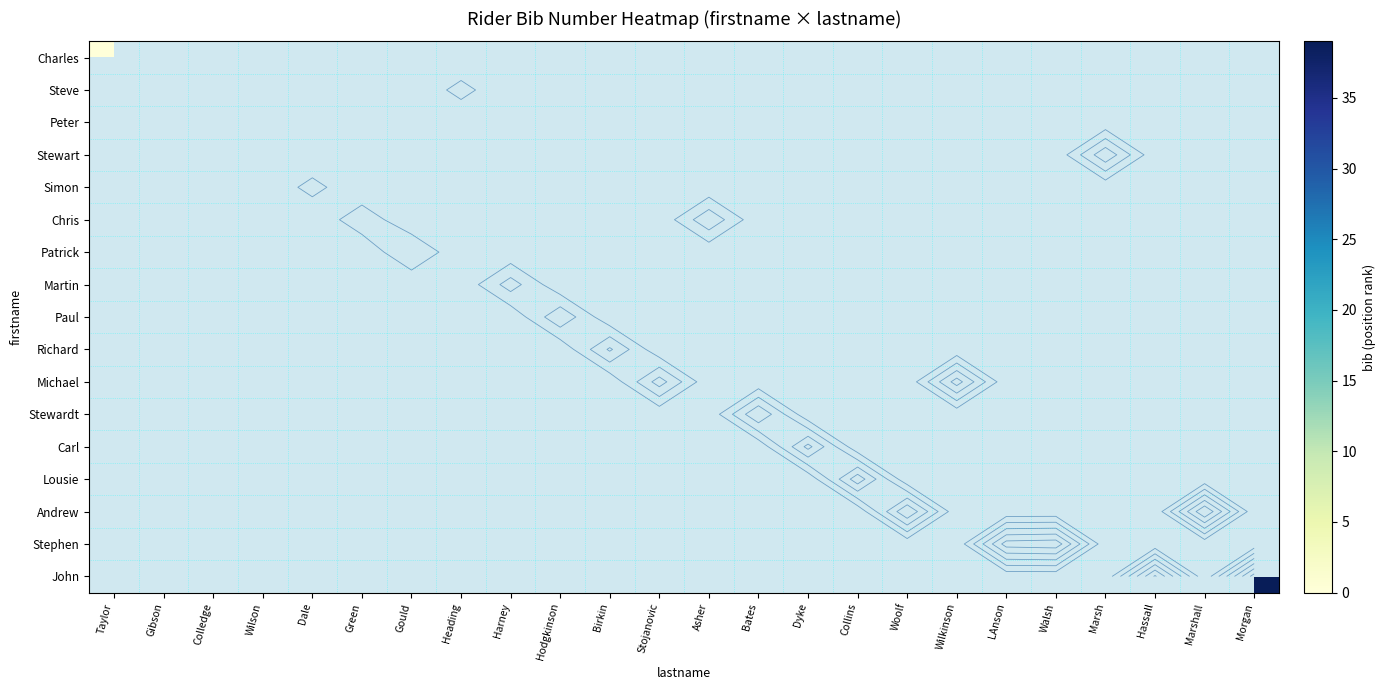

How many data points does each series have?

24